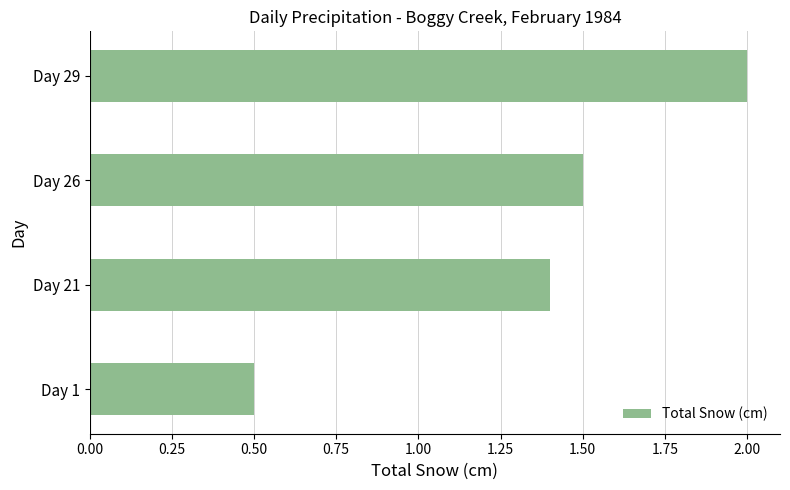

Reading top to bottom, list all the values displayed in this chart.

2.0	1.5	1.4	0.5